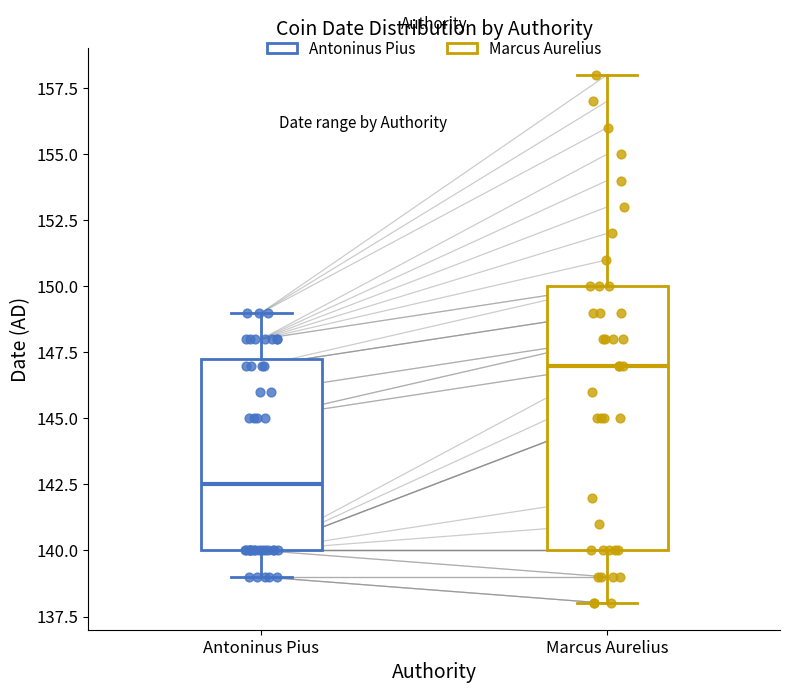

Where does the upper whisker of the box for Antoninus Pius end on the y-axis? The values are not printed on the chart, so give them approximately, as read against the axis.

149.0